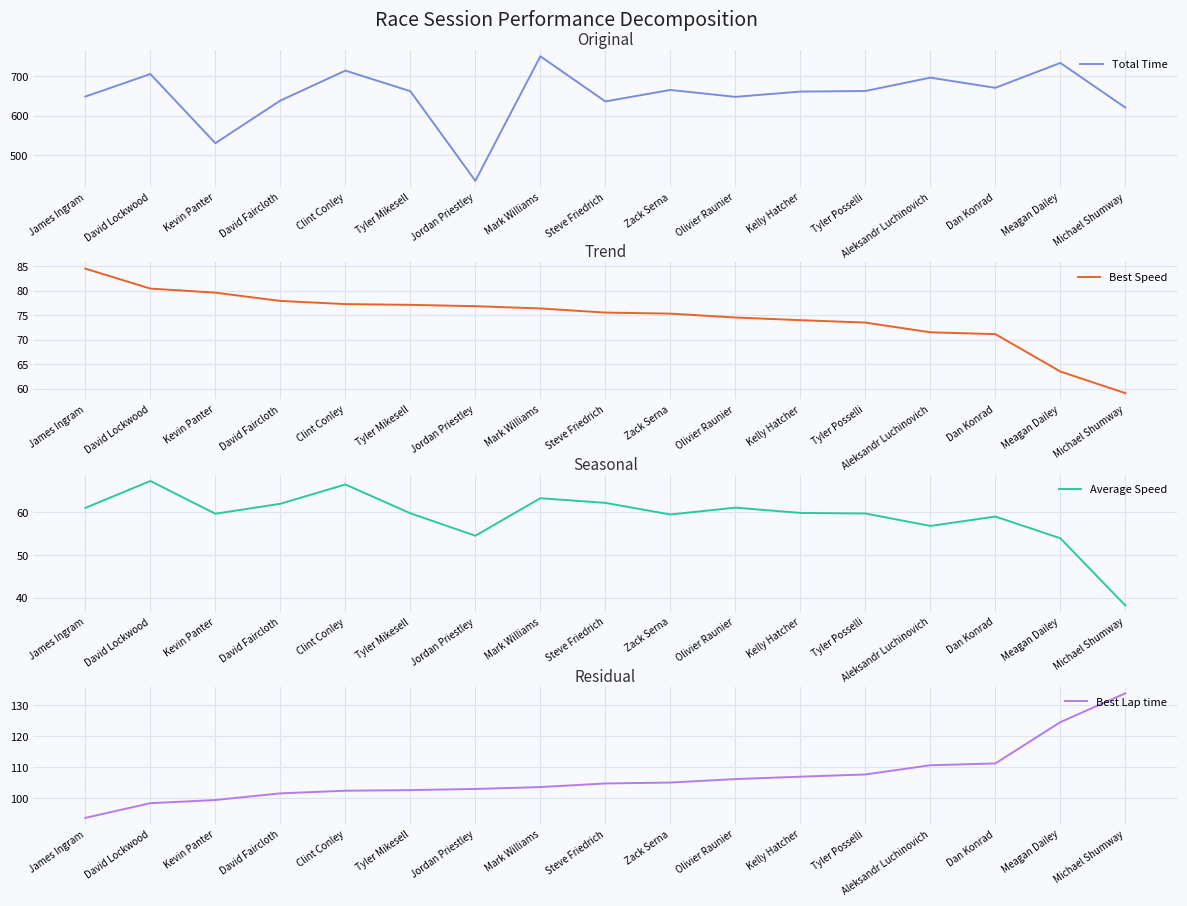

Reading right to left, what are all the values shown in this chart?

Total Time: Michael Shumway=621.0	Meagan Dailey=734.1	Dan Konrad=671.1	Aleksandr Luchinovich=696.9	Tyler Posselli=663.0	Kelly Hatcher=661.5	Olivier Raunier=648.2	Zack Serna=665.7	Steve Friedrich=636.6	Mark Williams=750.8	Jordan Priestley=435.6	Tyler Mikesell=662.5	Clint Conley=714.6	David Faircloth=638.7	Kevin Panter=530.9	David Lockwood=706.0	James Ingram=648.8
Best Speed: Michael Shumway=59.1	Meagan Dailey=63.5	Dan Konrad=71.2	Aleksandr Luchinovich=71.5	Tyler Posselli=73.5	Kelly Hatcher=74.0	Olivier Raunier=74.6	Zack Serna=75.3	Steve Friedrich=75.6	Mark Williams=76.4	Jordan Priestley=76.9	Tyler Mikesell=77.1	Clint Conley=77.3	David Faircloth=77.9	Kevin Panter=79.6	David Lockwood=80.4	James Ingram=84.5
Average Speed: Michael Shumway=38.3	Meagan Dailey=53.9	Dan Konrad=59.0	Aleksandr Luchinovich=56.8	Tyler Posselli=59.7	Kelly Hatcher=59.9	Olivier Raunier=61.1	Zack Serna=59.5	Steve Friedrich=62.2	Mark Williams=63.3	Jordan Priestley=54.5	Tyler Mikesell=59.8	Clint Conley=66.5	David Faircloth=62.0	Kevin Panter=59.7	David Lockwood=67.3	James Ingram=61.0
Best Lap time: Michael Shumway=133.9	Meagan Dailey=124.6	Dan Konrad=111.3	Aleksandr Luchinovich=110.7	Tyler Posselli=107.7	Kelly Hatcher=107.0	Olivier Raunier=106.2	Zack Serna=105.1	Steve Friedrich=104.8	Mark Williams=103.7	Jordan Priestley=103.0	Tyler Mikesell=102.7	Clint Conley=102.5	David Faircloth=101.6	Kevin Panter=99.5	David Lockwood=98.5	James Ingram=93.7